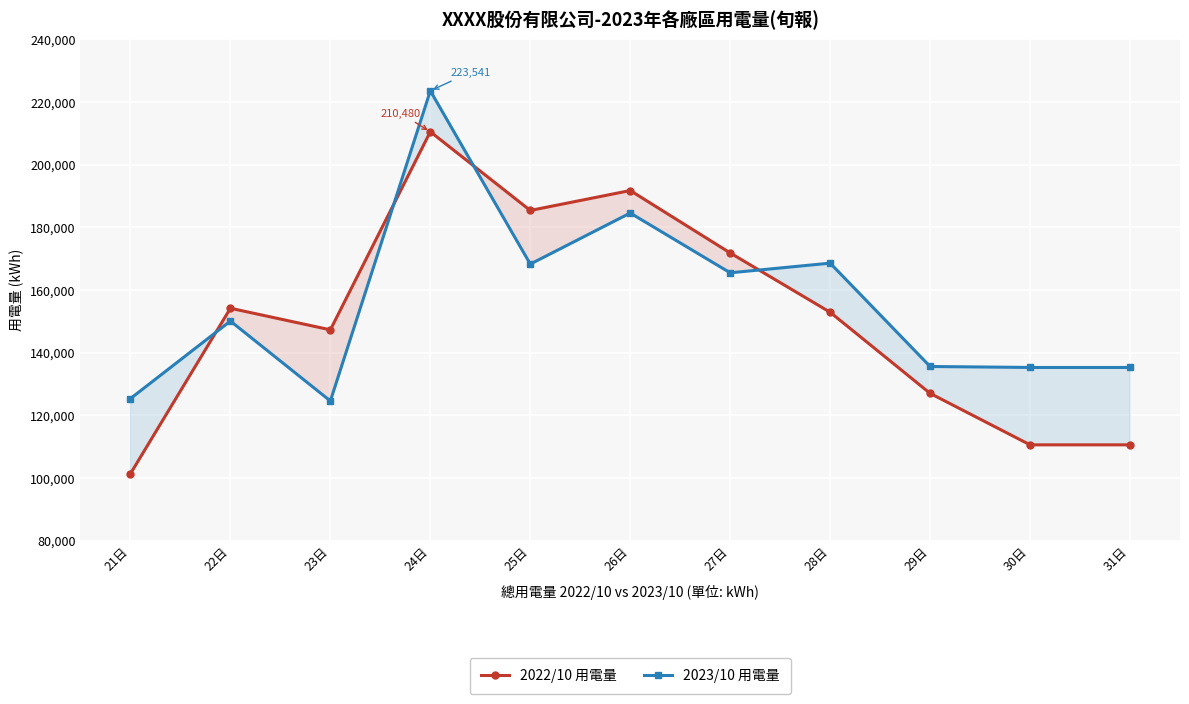

What position from the right is 21日?

11